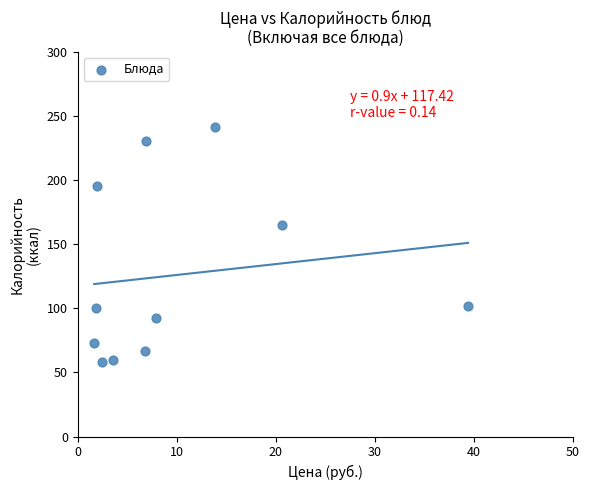

What Y value in the scatter plot is closest to 149?

164.5